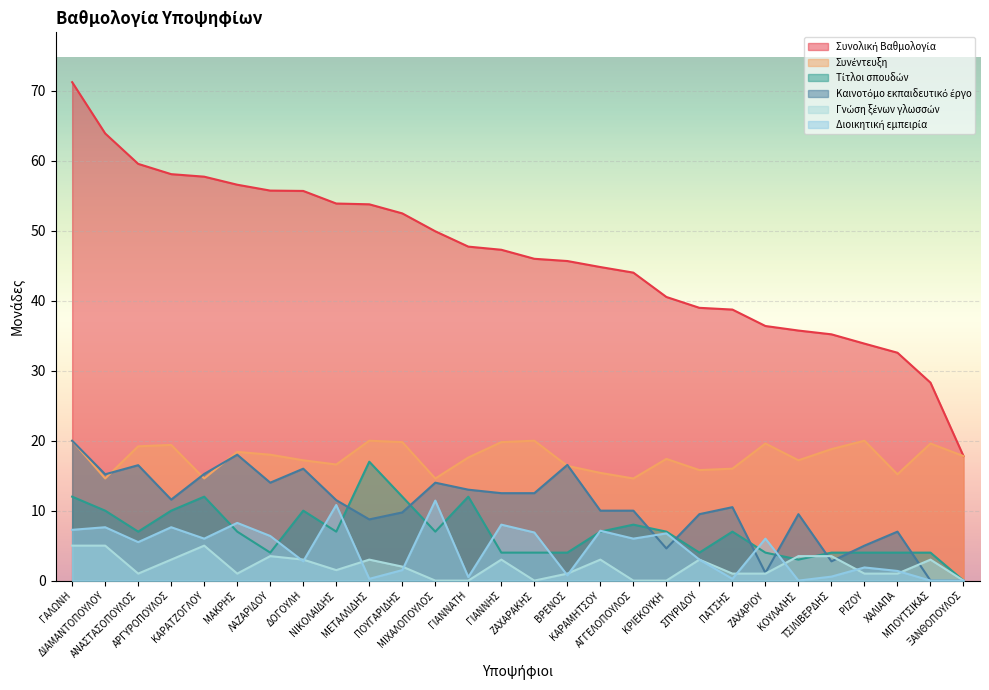

How many lines are shown in the chart?

6